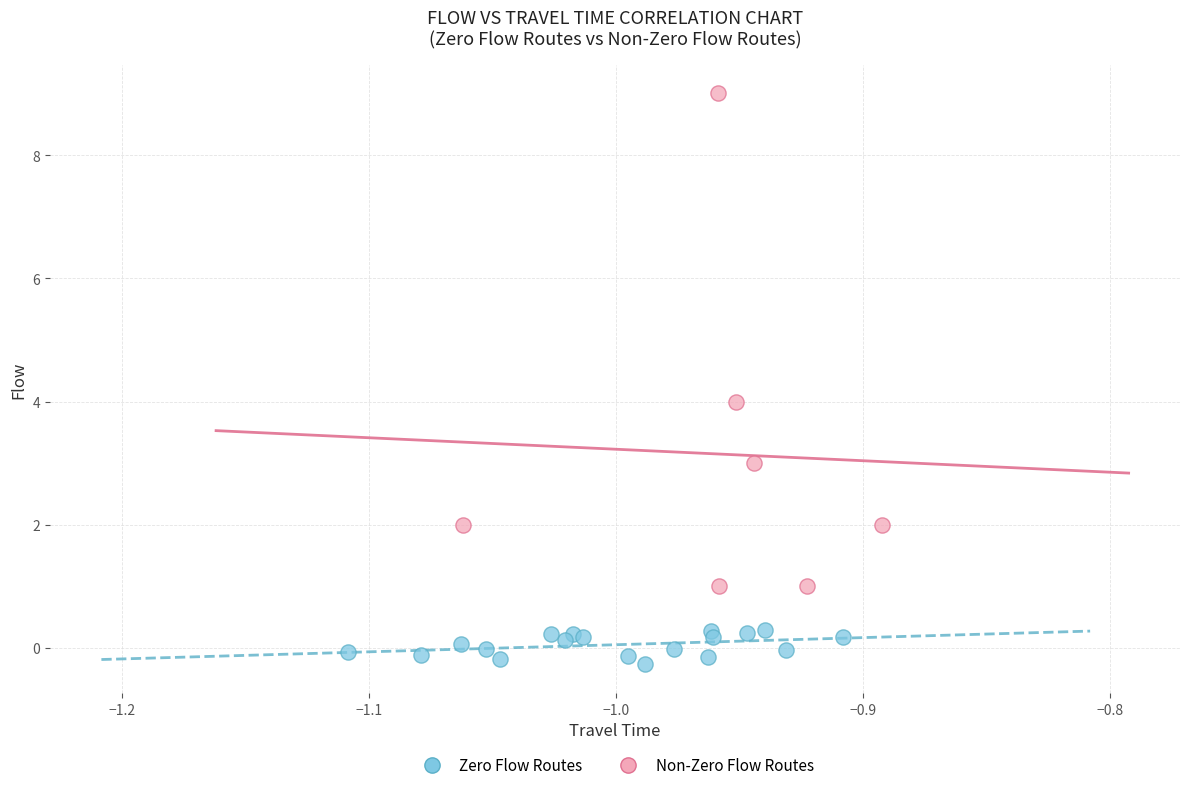

Which series contains the highest Y value?

Non-Zero Flow Routes